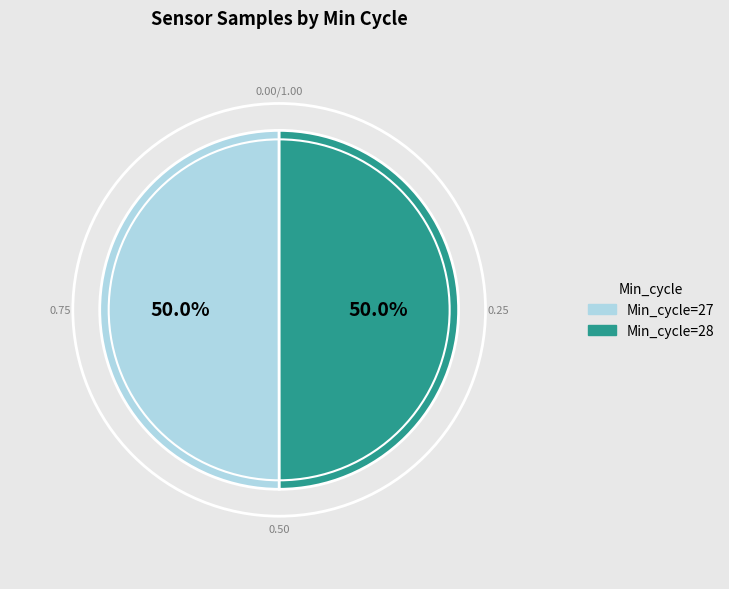

Combined, do Min_cycle=28 and Min_cycle=27 account for over 50%?

Yes